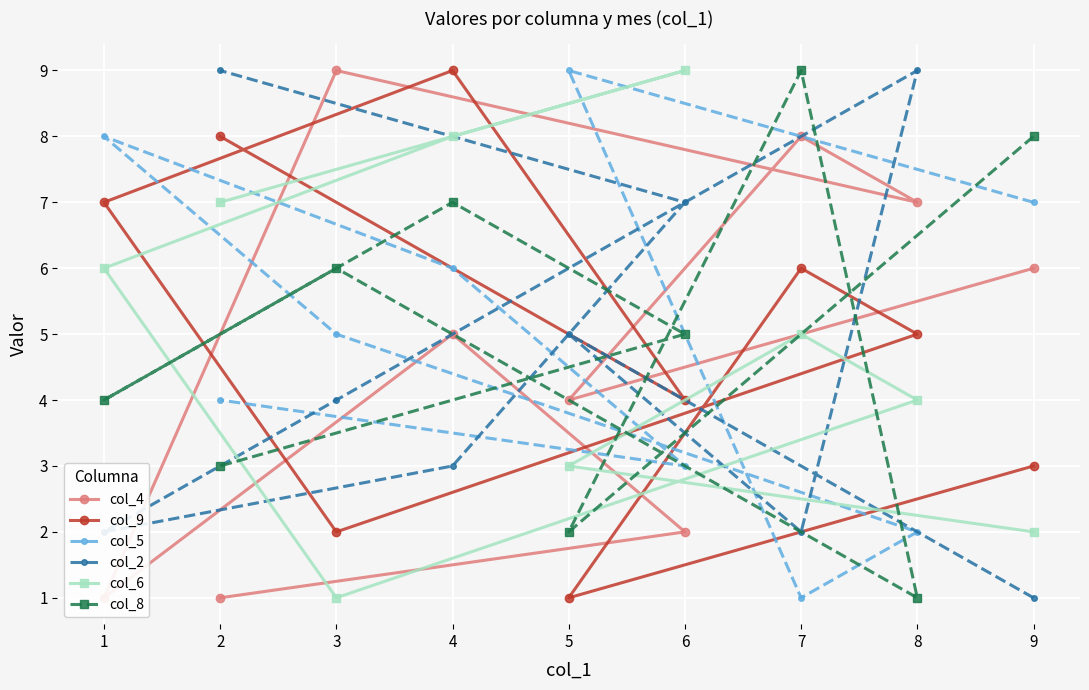

How many interior local peaks does the col_6 series have?

2